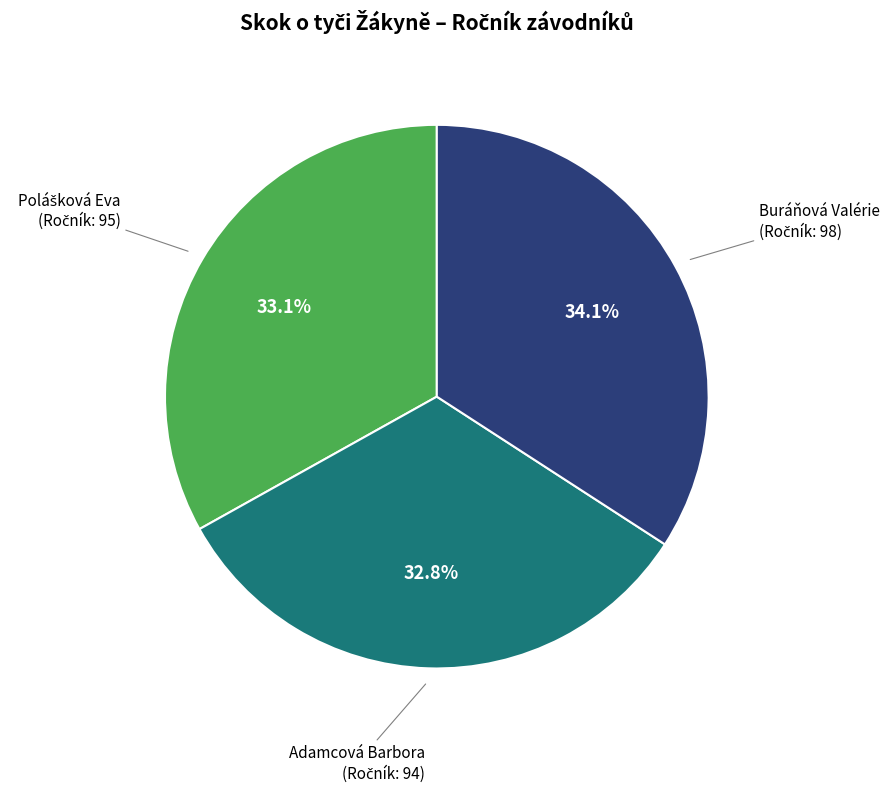

Does any single category account for the majority?

No